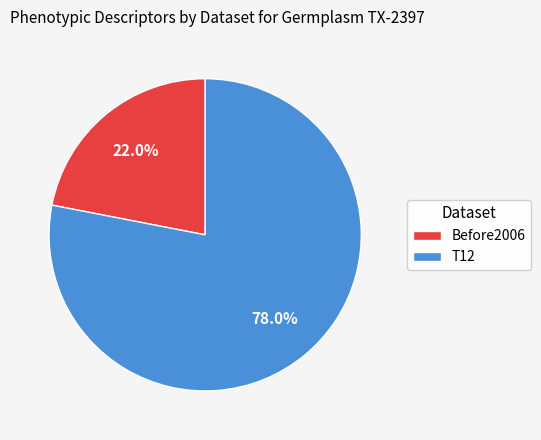

Which has a higher value, T12 or Before2006?

T12